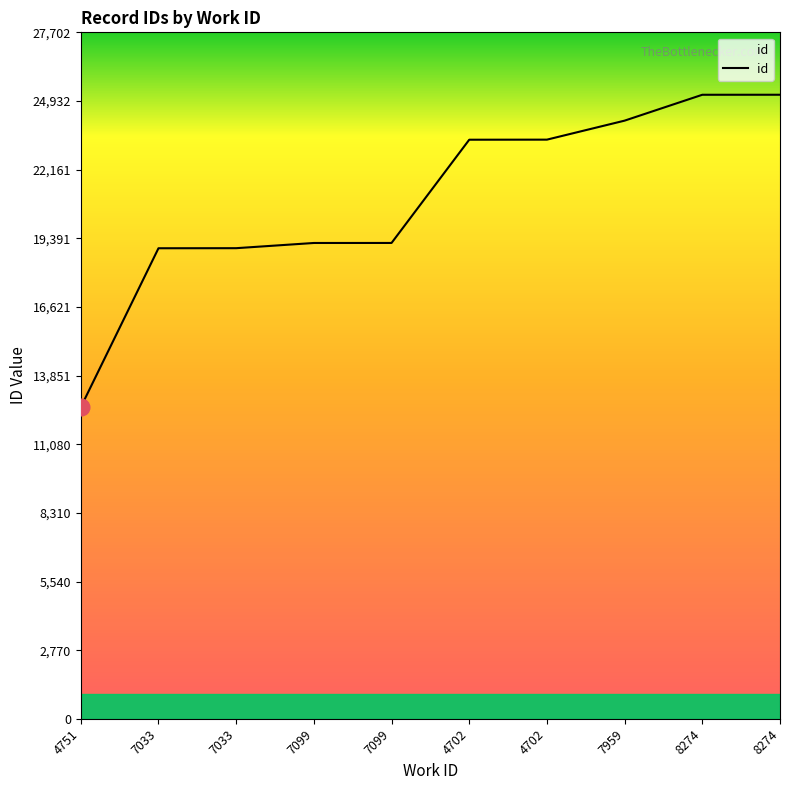

Count the number of data series in this chart.

1